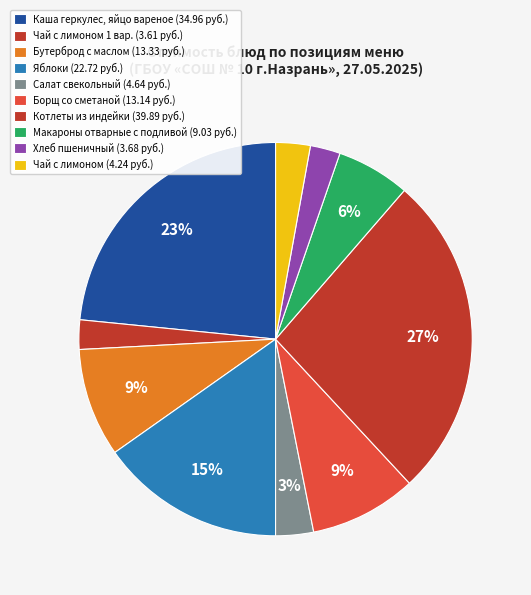

How many slices are in this pie chart?

10